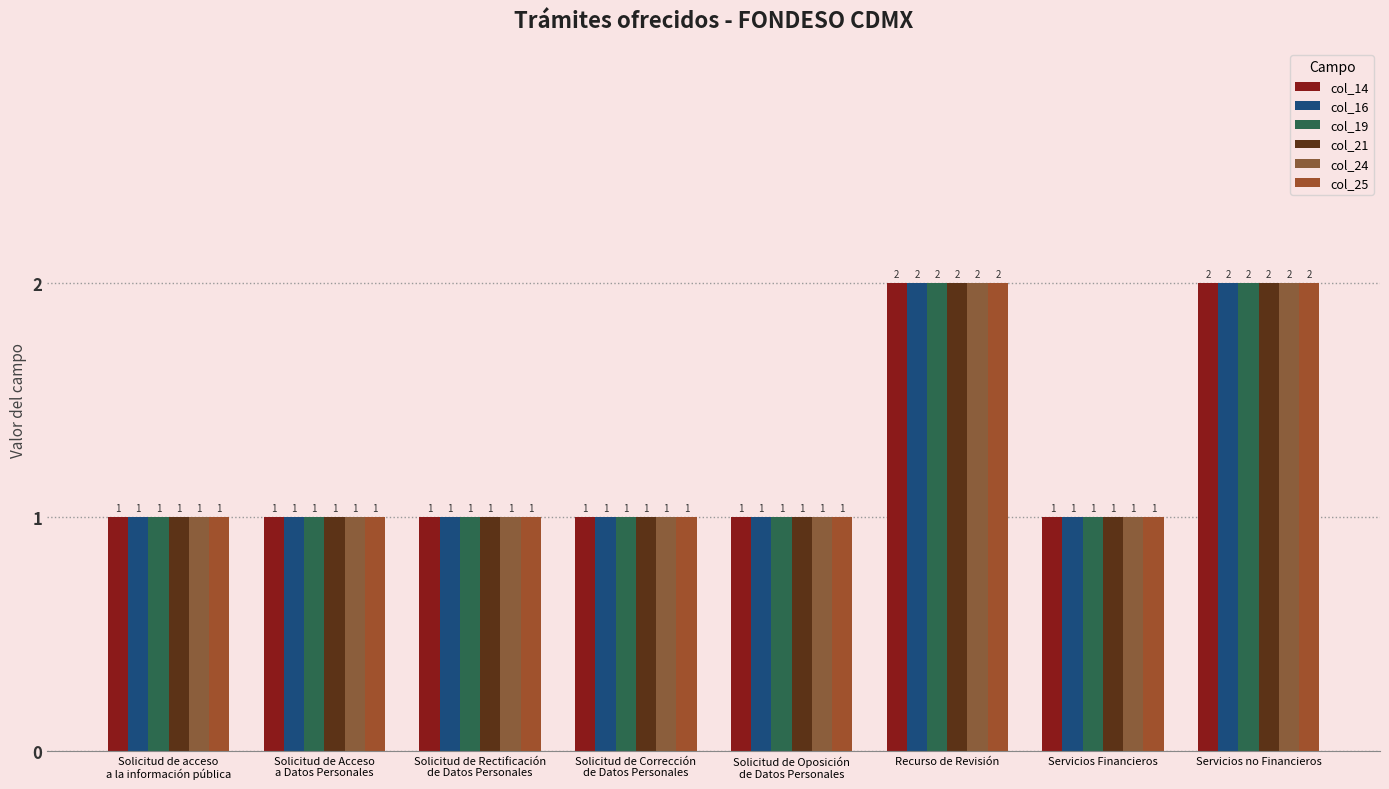

How many bars are there in each group?

6